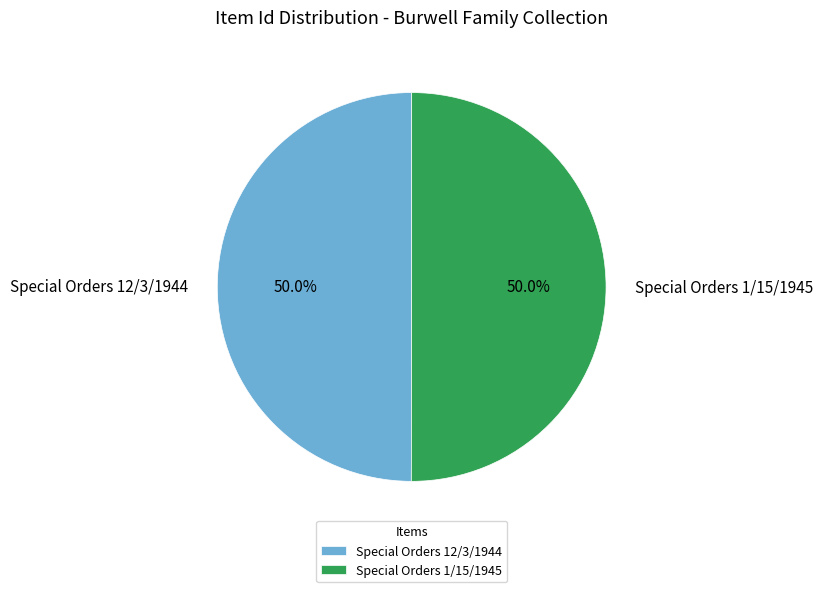

Combined, do Special Orders 12/3/1944 and Special Orders 1/15/1945 account for over 50%?

Yes